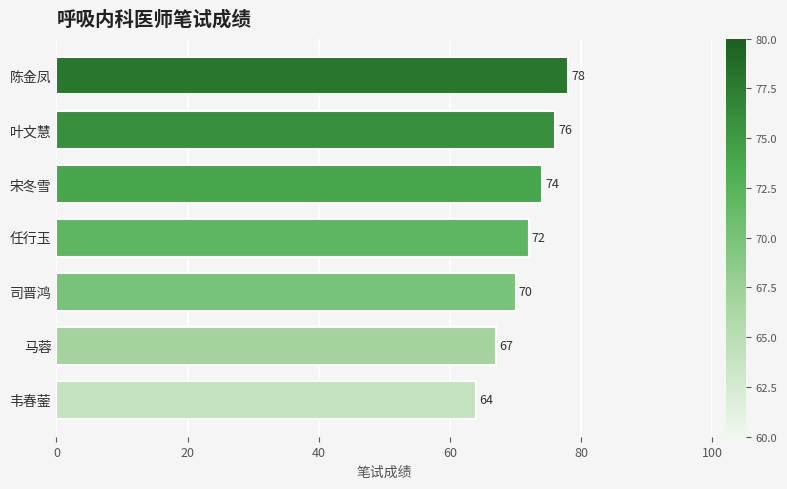

Reading top to bottom, list all the values displayed in this chart.

78	76	74	72	70	67	64